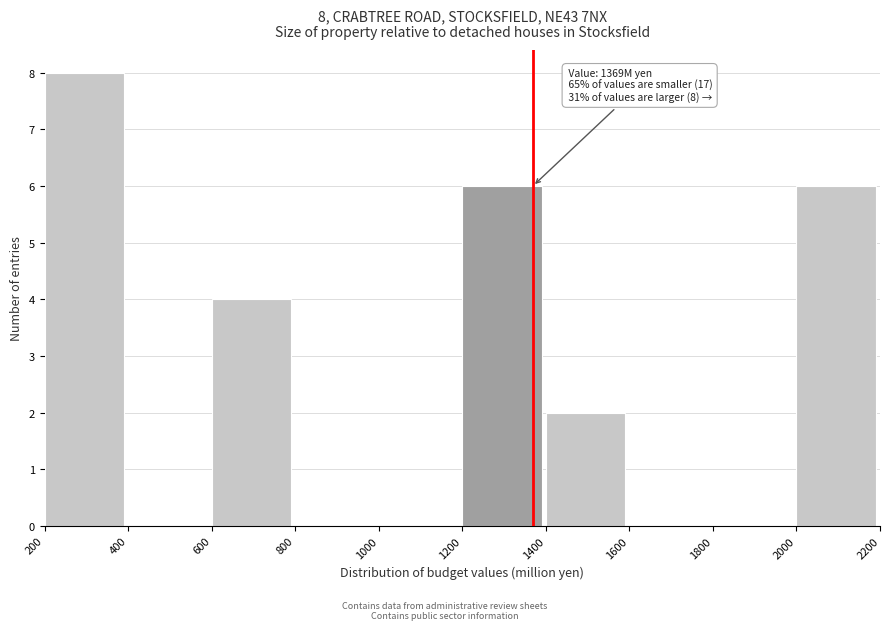

Over which range of the x-axis is the bar tallest?

200 to 400